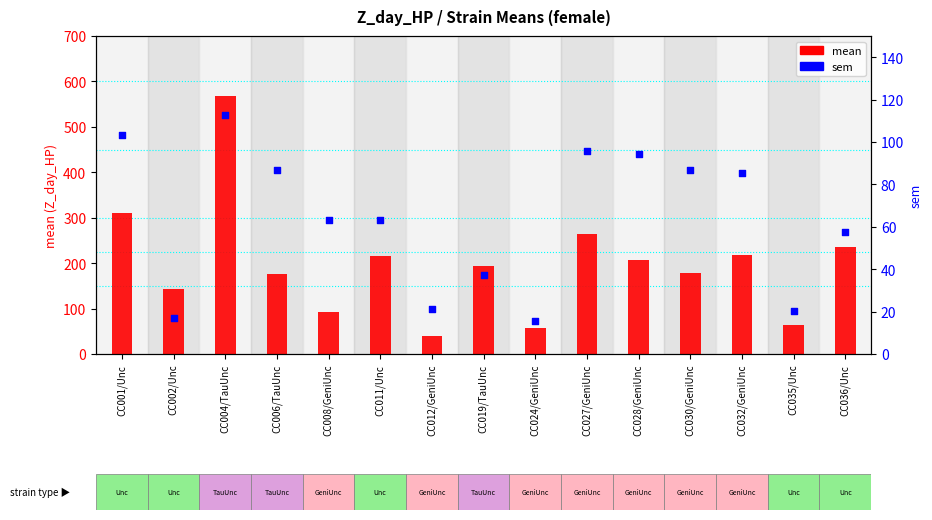

Which series contains the highest Y value?

mean